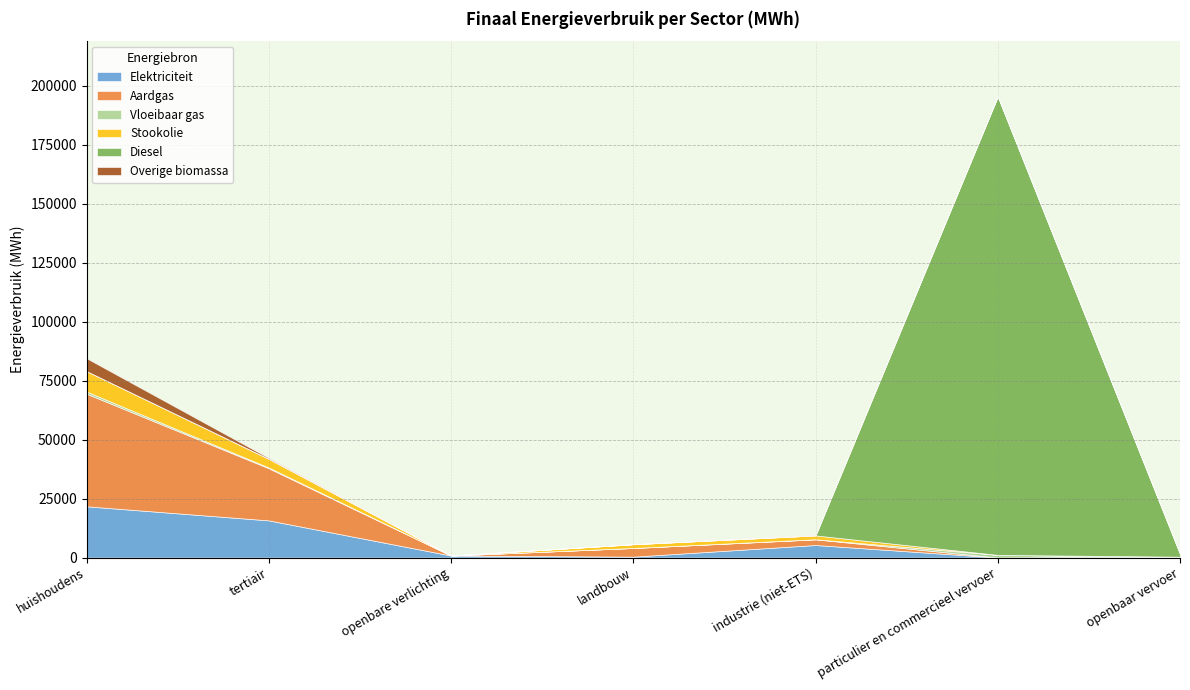

At industrie (niet-ETS), list the series in order from smallest to largest.

Diesel, Vloeibaar gas, Overige biomassa, Stookolie, Aardgas, Elektriciteit